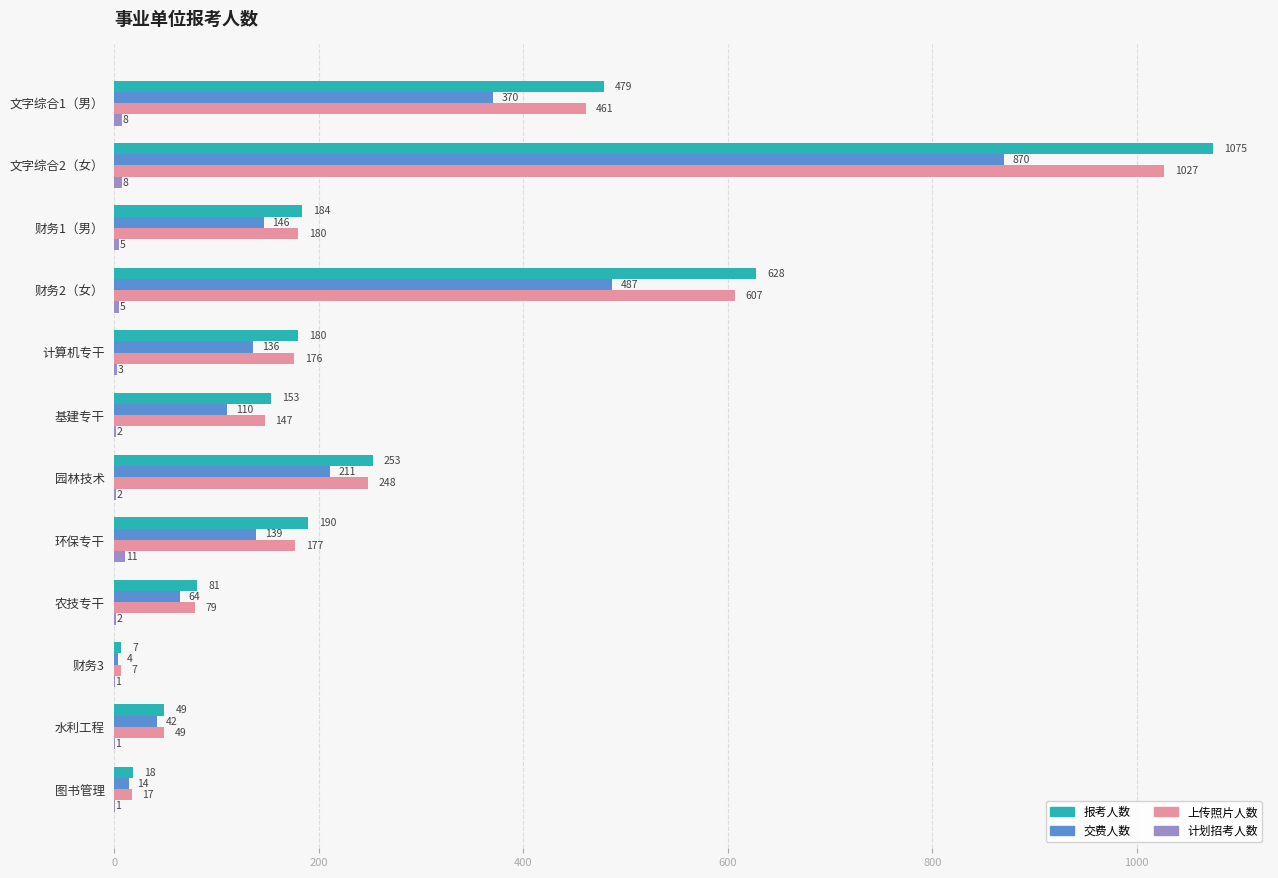

True or false: 上传照片人数 has a value of 1366 at 文字综合2（女）.

False